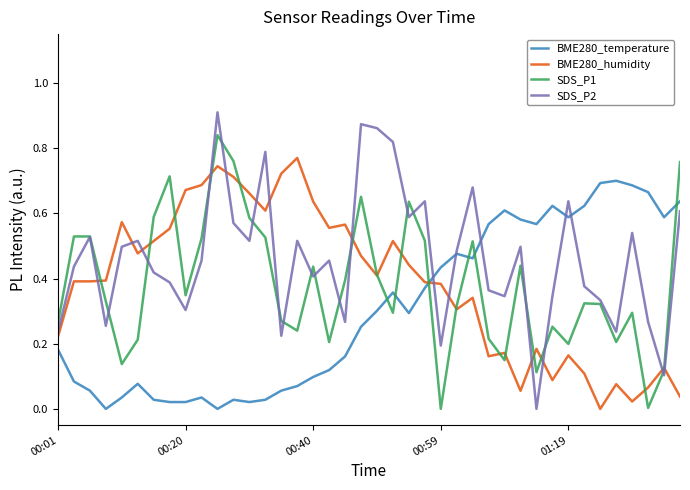

Which series has the largest total across all categories?

SDS_P2